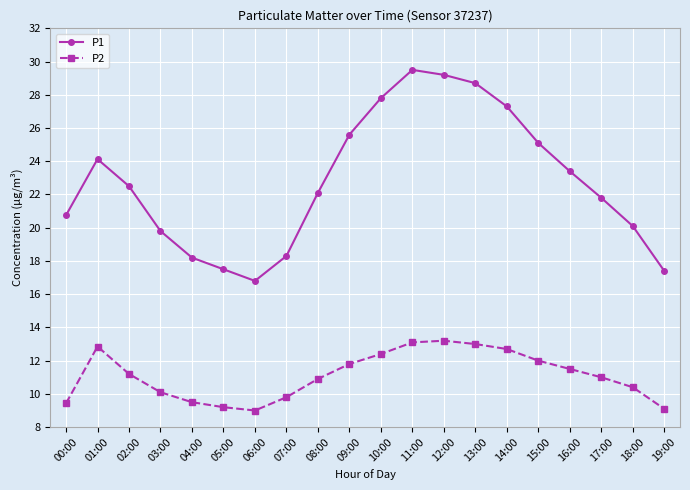

The value of P2 at 06:00 is 15.5. True or false?

False